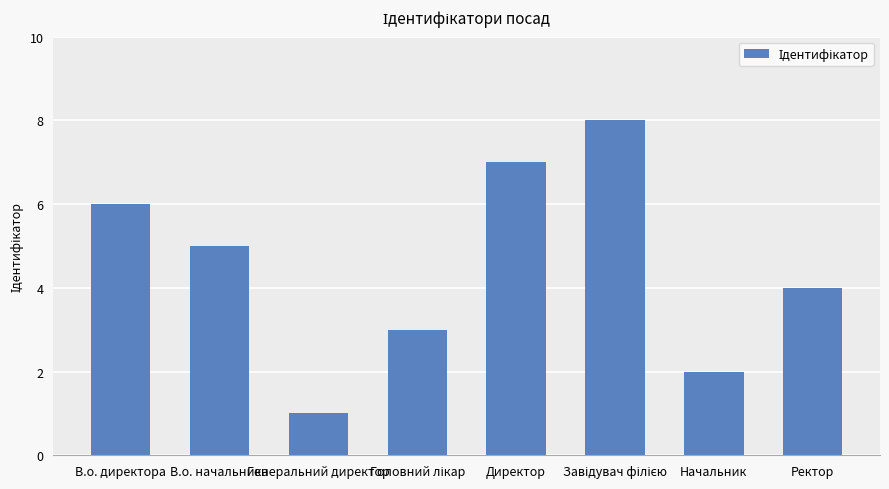

What is the value of the 5th bar from the left?

7